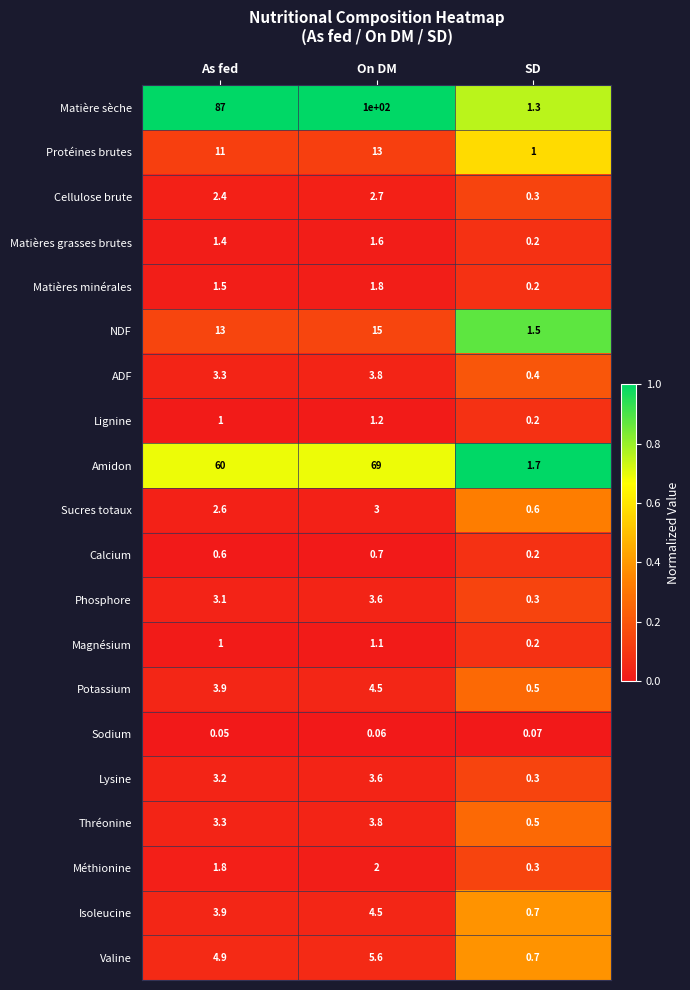

Which label corresponds to the largest value in the chart?

On DM